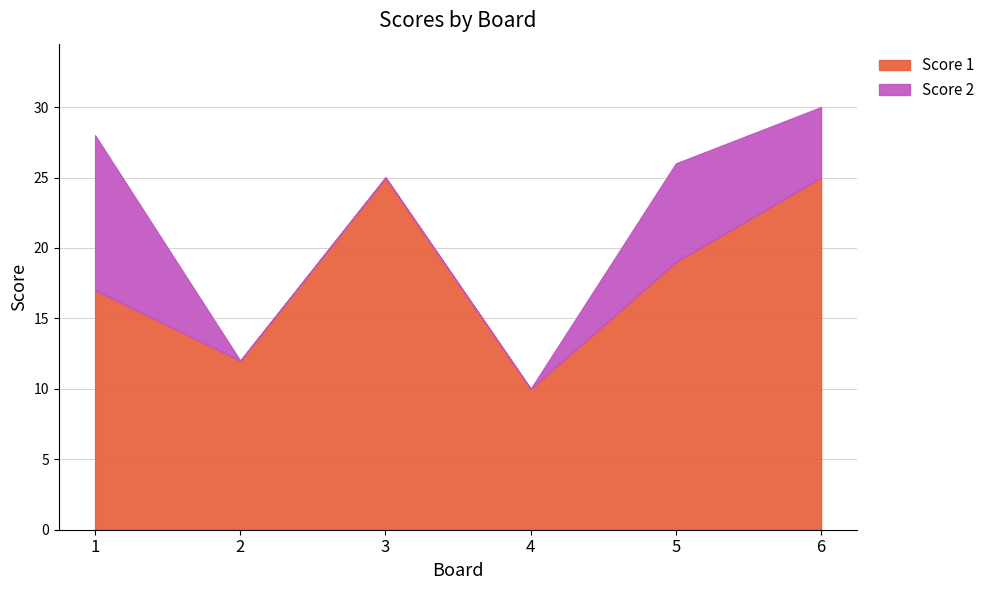

What is the approximate value of Score 2 at 5?

7